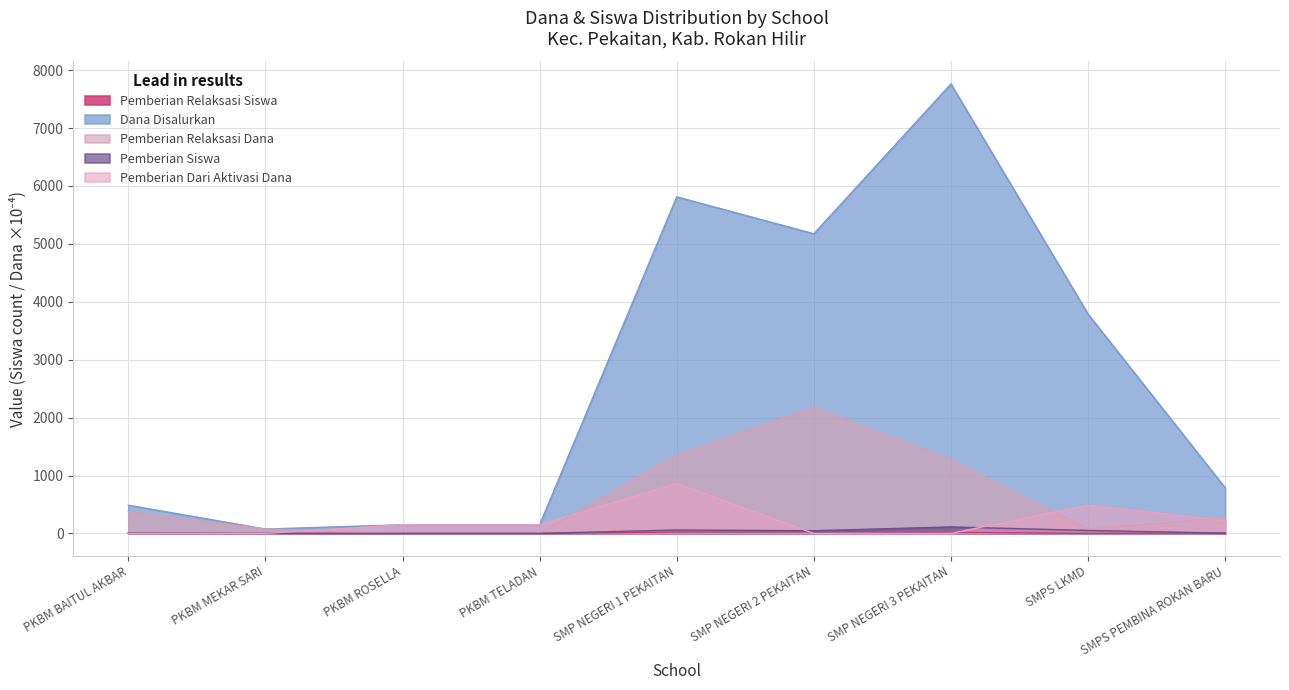

Between which two adjacent categories do Pemberian Siswa and Pemberian Dari Aktivasi Dana first intersect?

SMP NEGERI 1 PEKAITAN and SMP NEGERI 2 PEKAITAN